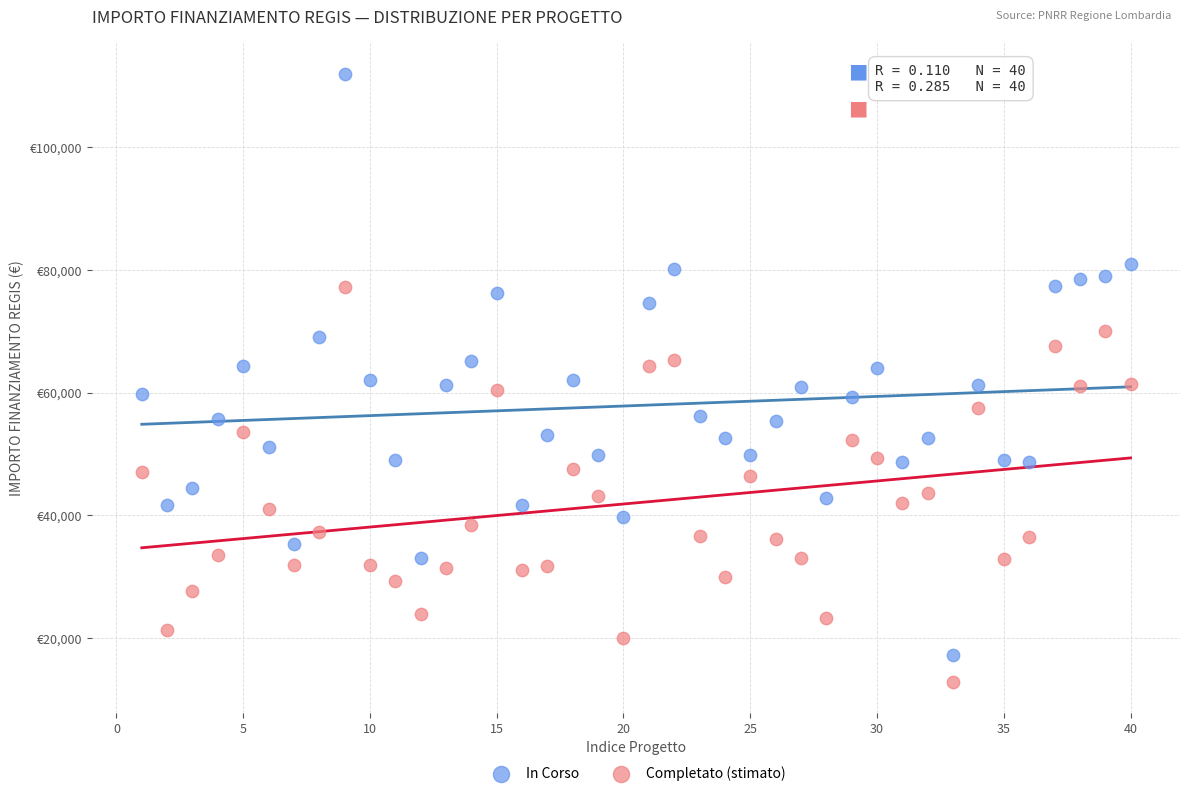

What are all the series names shown in the legend?

In Corso, Completato (stimato)